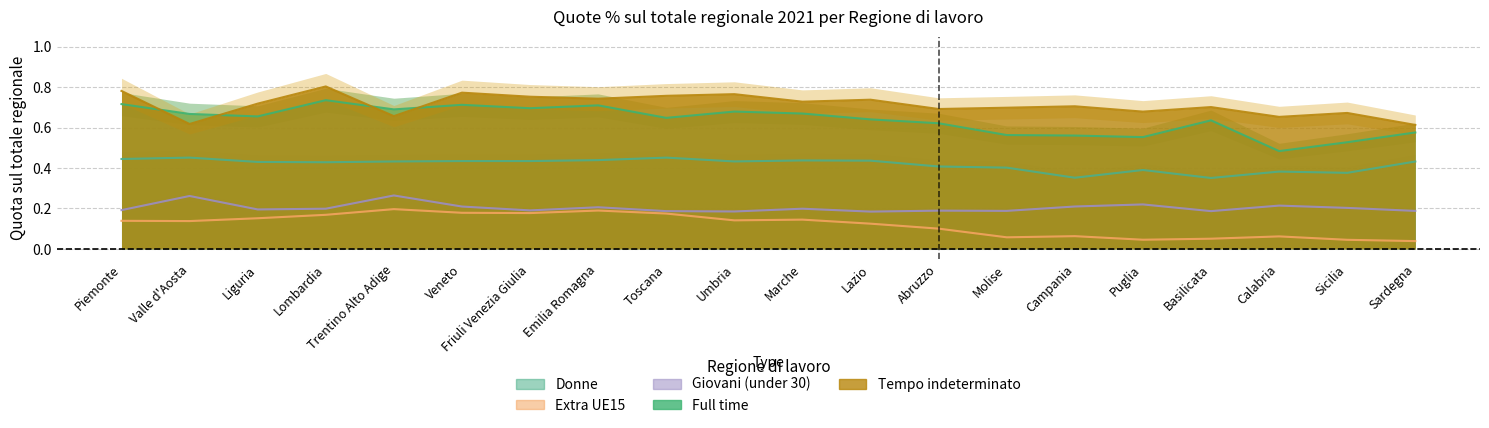

What is the difference between the second highest and second lowest values in the Full time series?

0.2